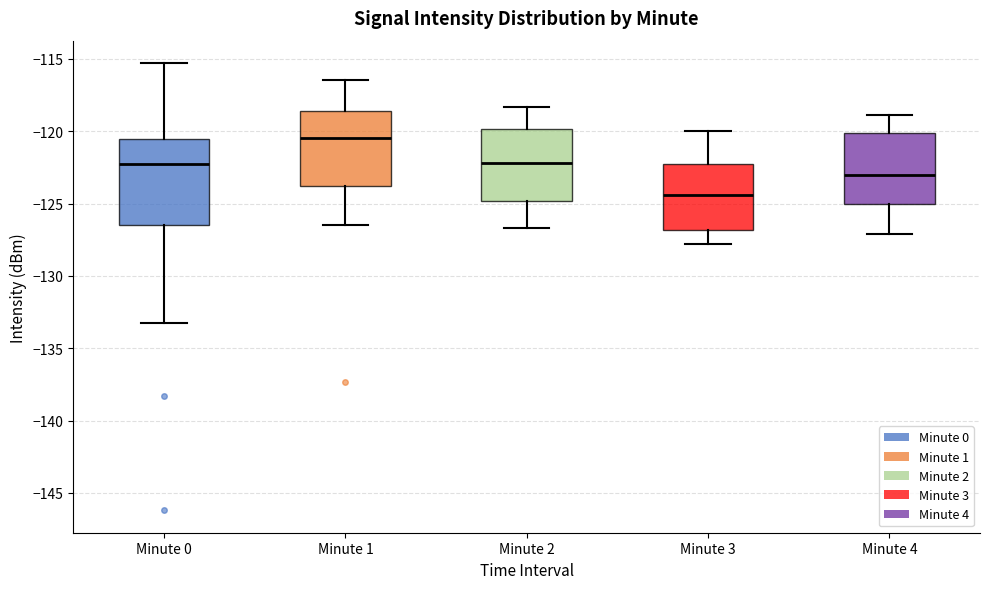

Which box is the tallest, from its lower edge to its upper edge?

Minute 0